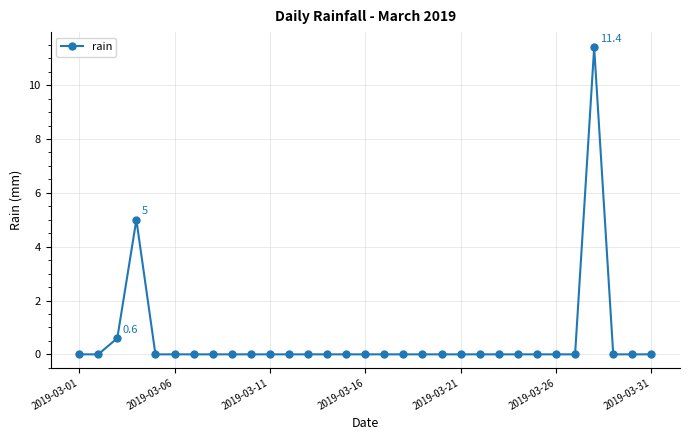

True or false: there are more than 1 points higher than both neighbors.

True